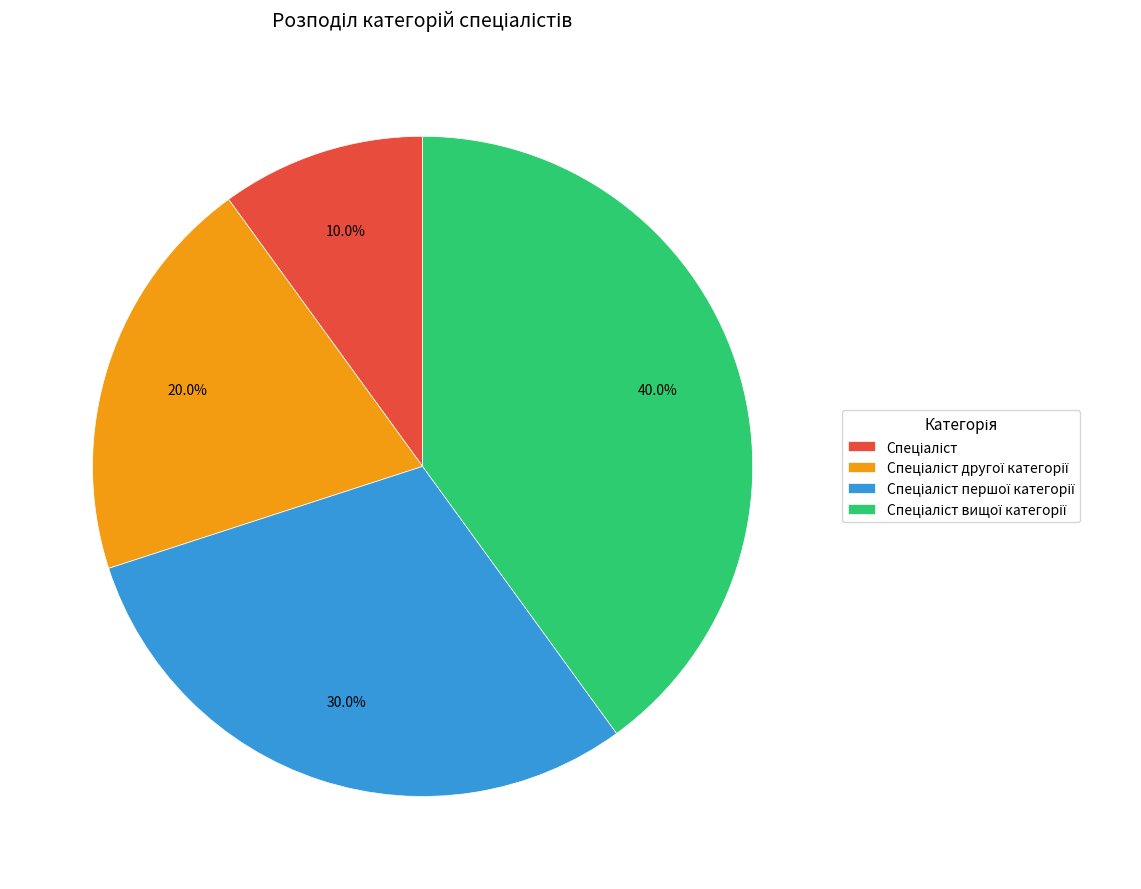

Is there a majority slice in this chart?

No